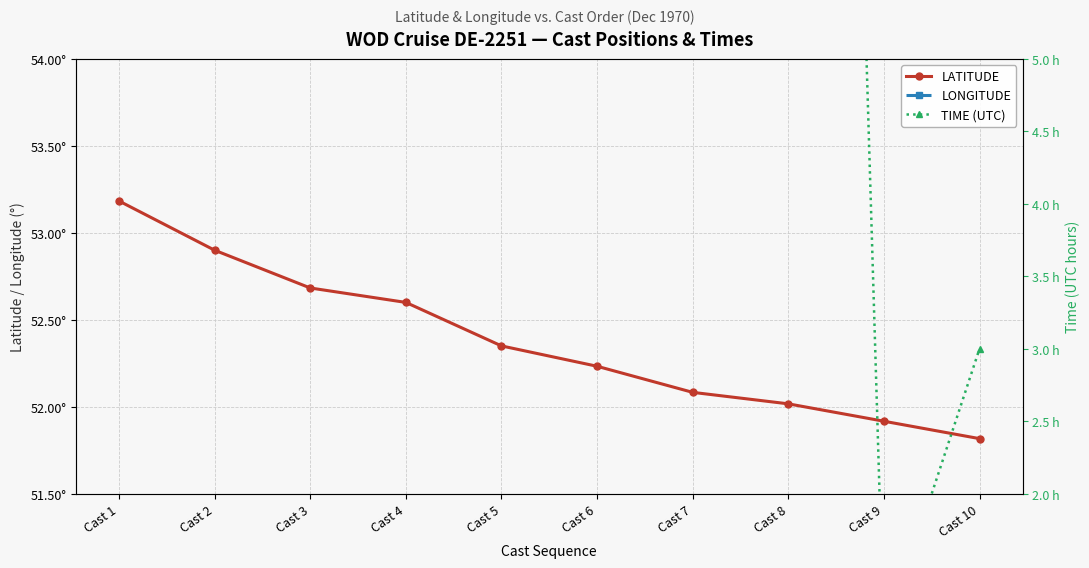

What are all the series names shown in the legend?

LATITUDE, LONGITUDE, TIME (UTC)